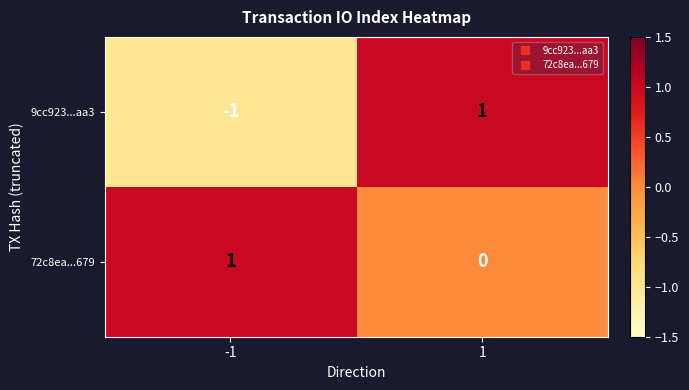

Reading right to left, extract all data points from this chart.

9cc923...aa3: 1	-1
72c8ea...679: 0	1